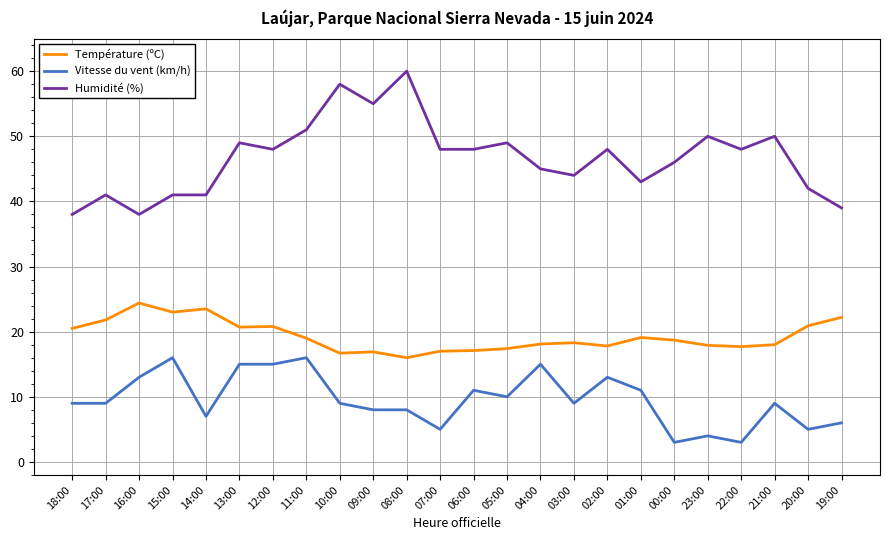

True or false: Température (ºC) and Vitesse du vent (km/h) cross at least once.

False